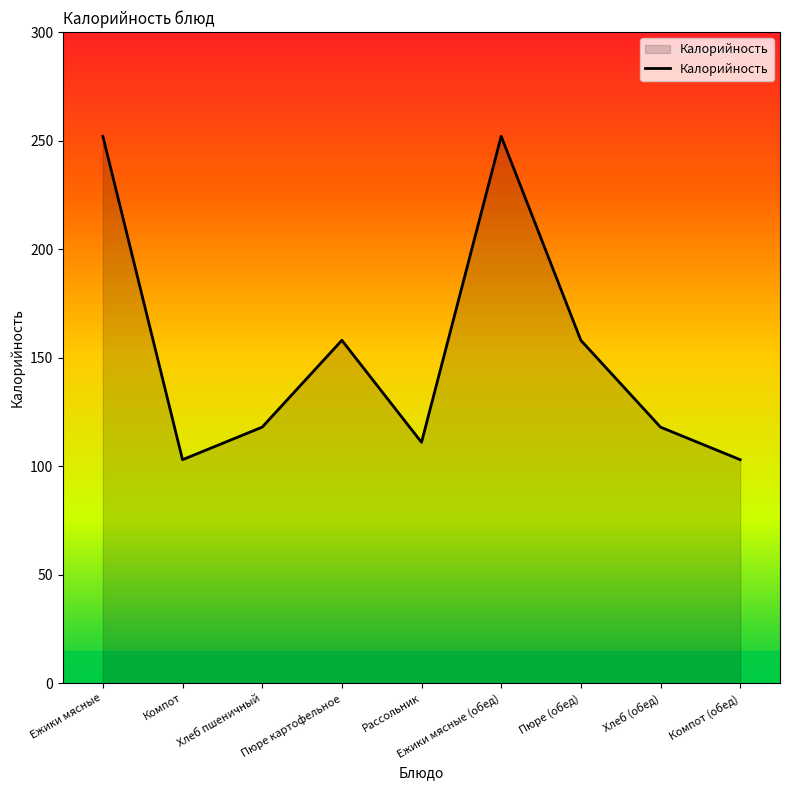

What position from the right is Пюре картофельное?

6